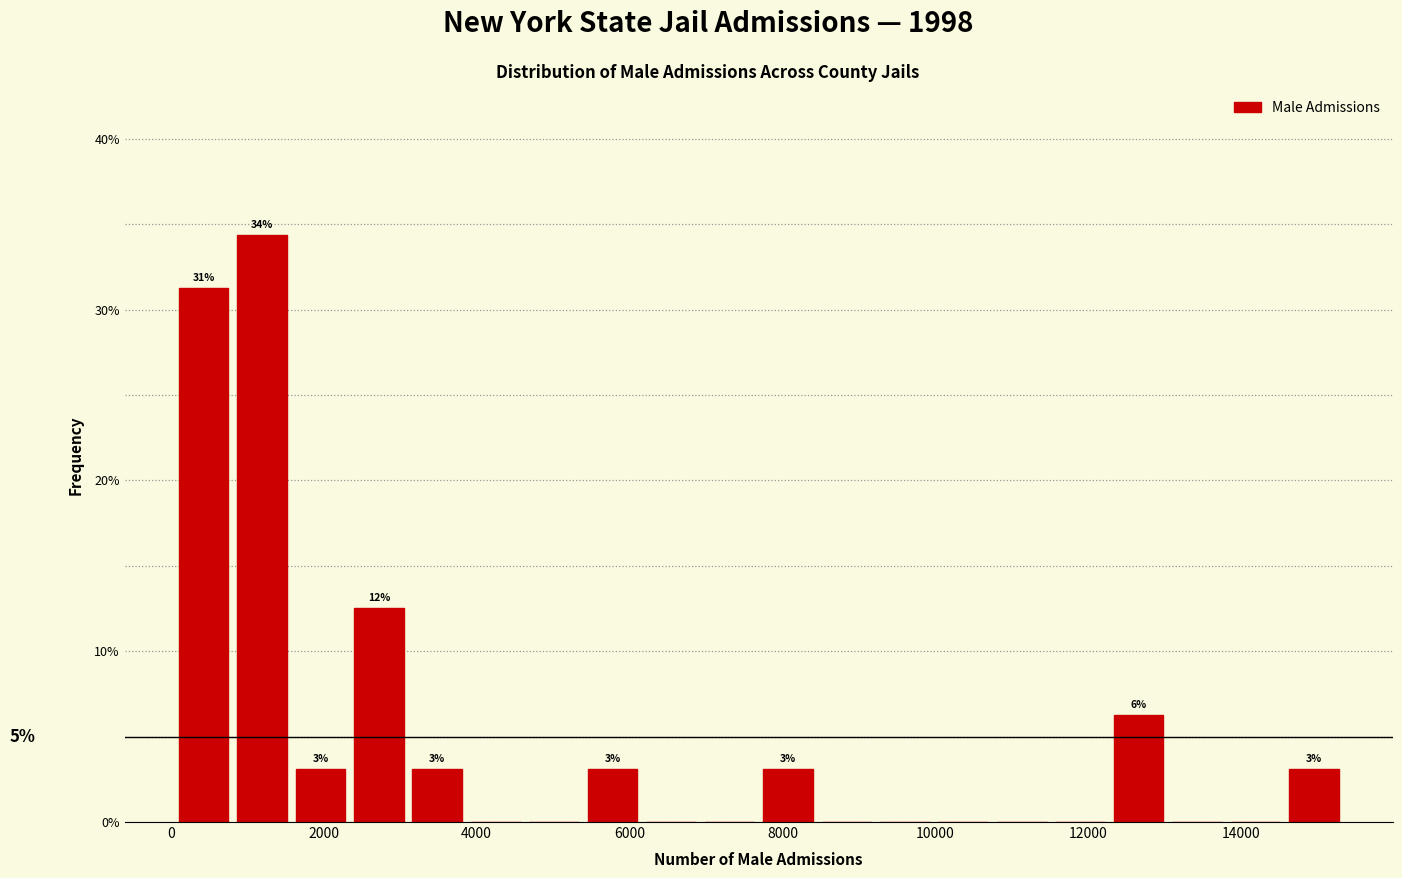

Read against the x-axis, roughly where is the centre of the tallest bar?

1200